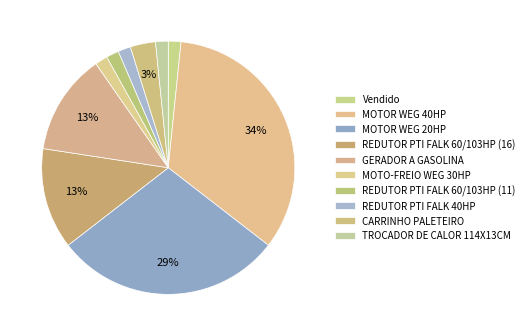

Between MOTOR WEG 40HP and REDUTOR PTI FALK 60/103HP (16), which is larger?

MOTOR WEG 40HP